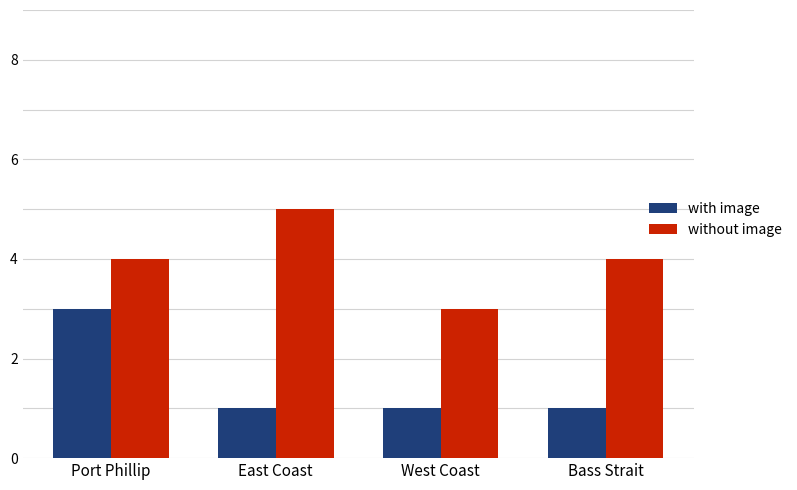

What are all the series names shown in the legend?

with image, without image